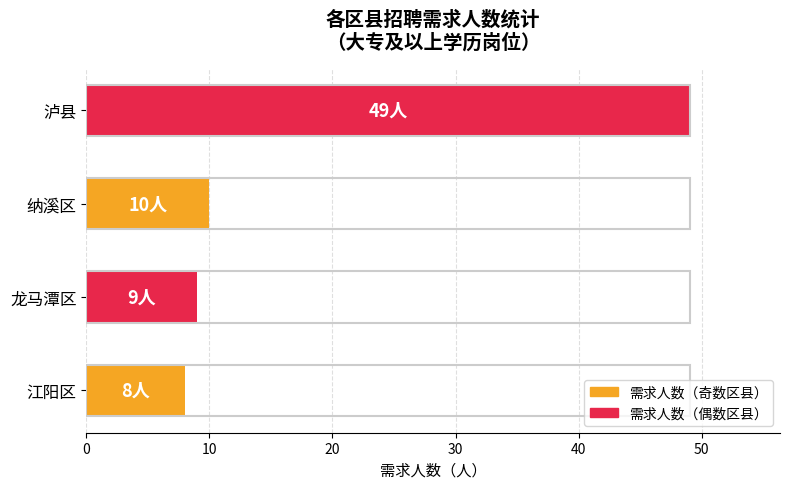

Are the bars grouped side by side (vs. stacked)?

No